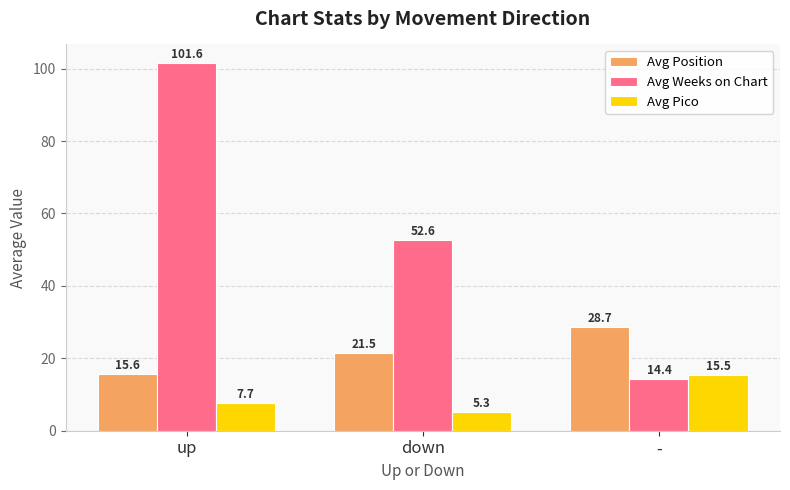

Rank the categories by Avg Weeks on Chart value from lowest to highest.

-, down, up